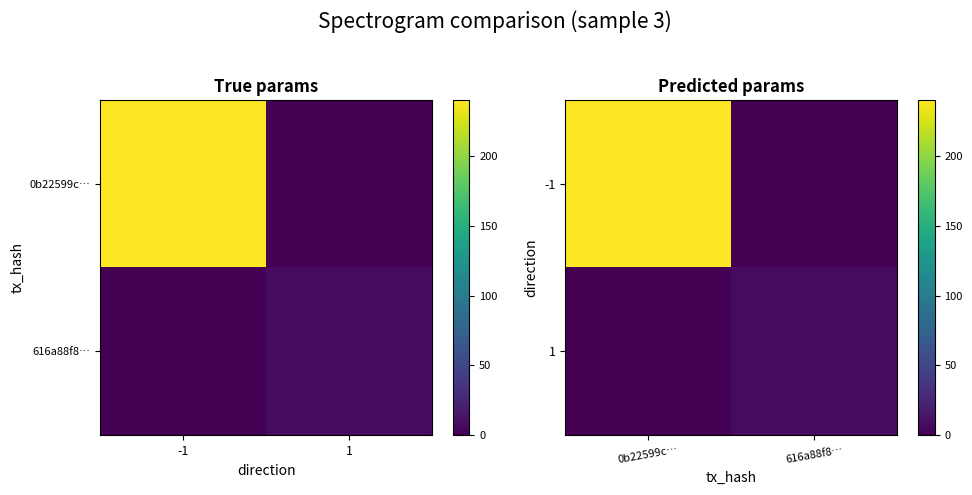

At which label does -1 reach its minimum?

616a88f8…